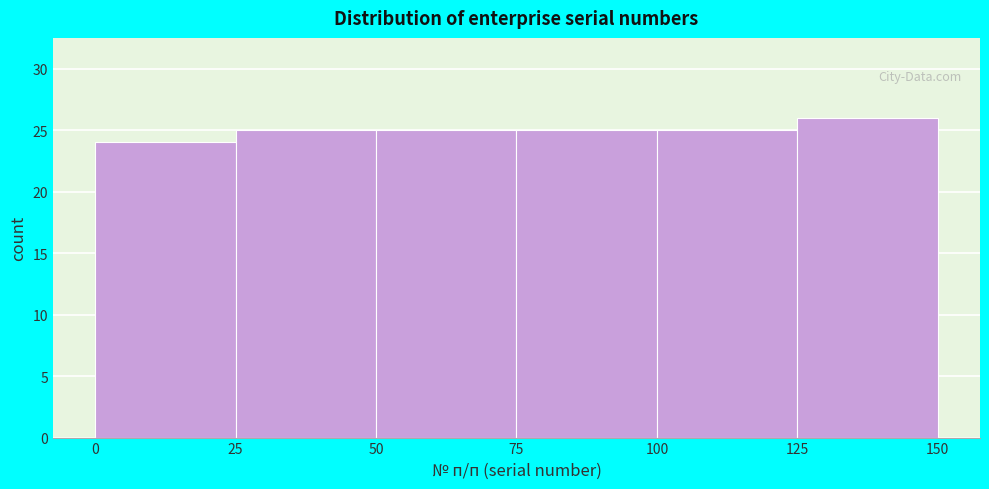

Reading left to right, transcribe this chart: for each bar, give the range it covers on the x-axis and its height. The values are not printed on the chart, so give them approximately, as read against the axis.

0 to 25: 24
25 to 50: 25
50 to 75: 25
75 to 100: 25
100 to 125: 25
125 to 150: 26